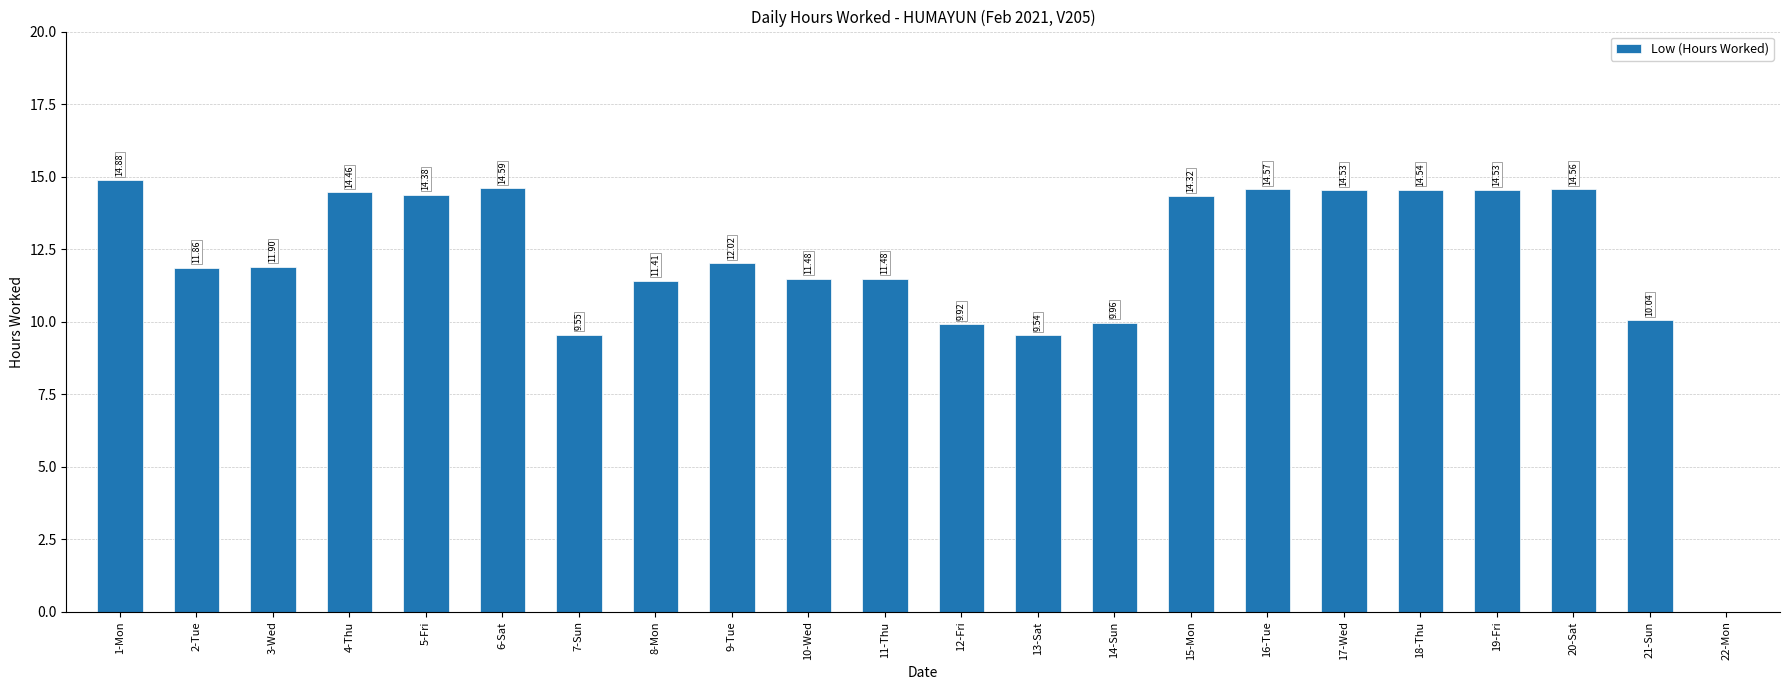

What is the sum of all values?

264.5